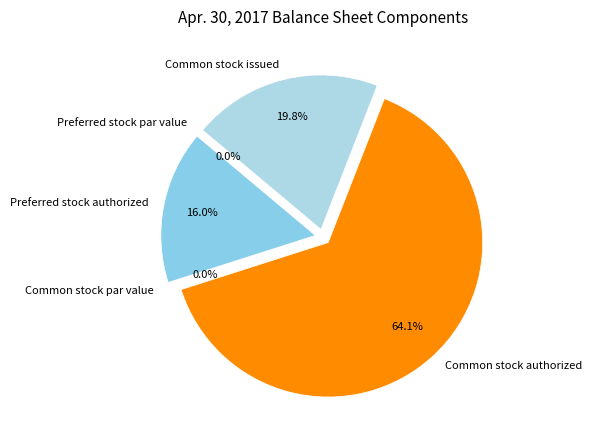

Does Common stock authorized represent more than half of the total?

Yes